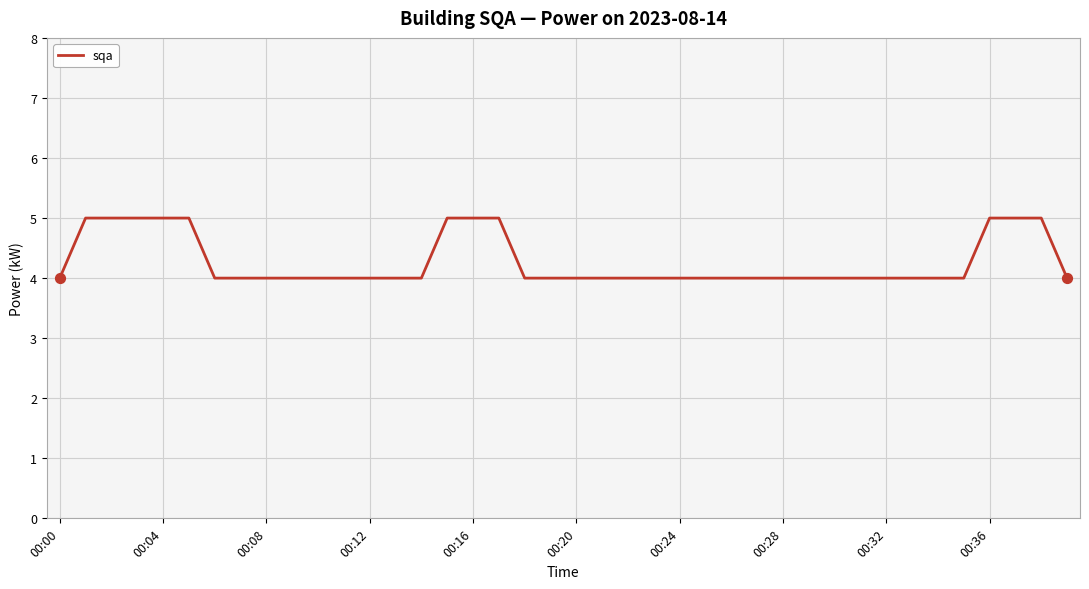

What is the greatest value displayed?

5